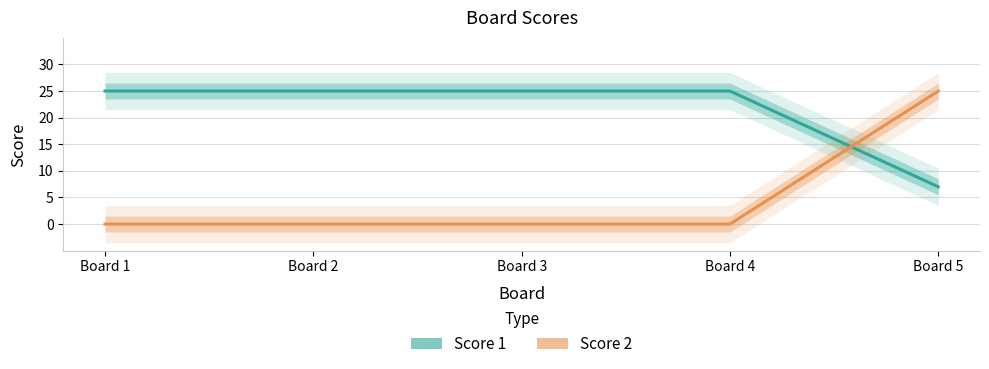

True or false: Score 1 has more than 1 interior local peaks.

False